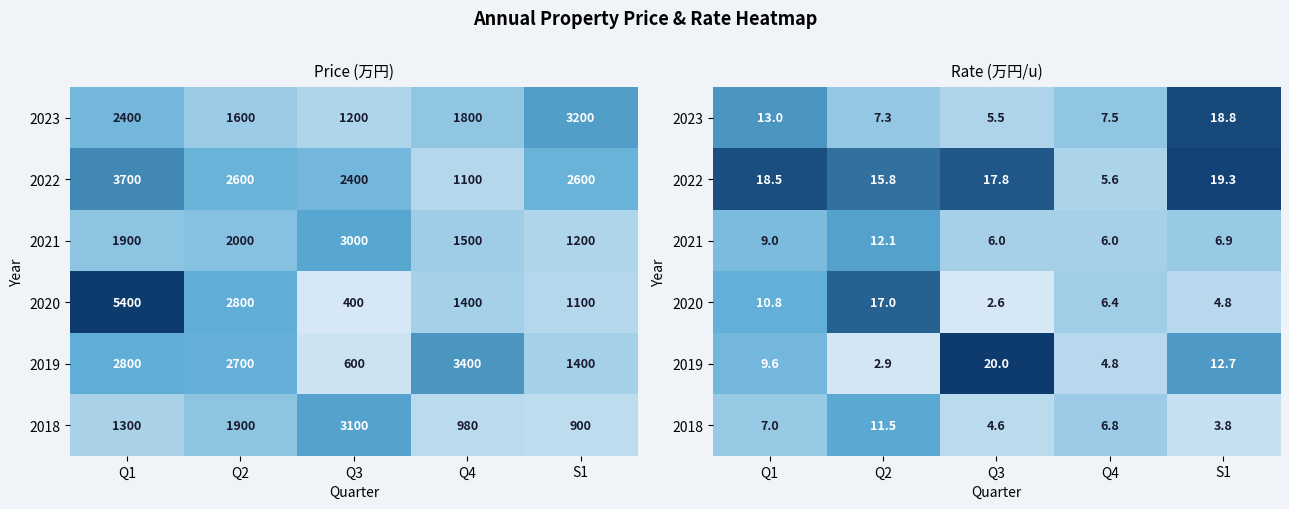

Which series has the largest range (max minus min)?

2019